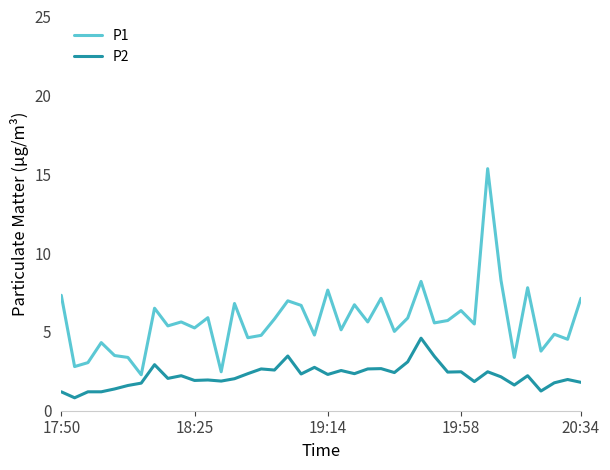

Which series has the largest total across all categories?

P1